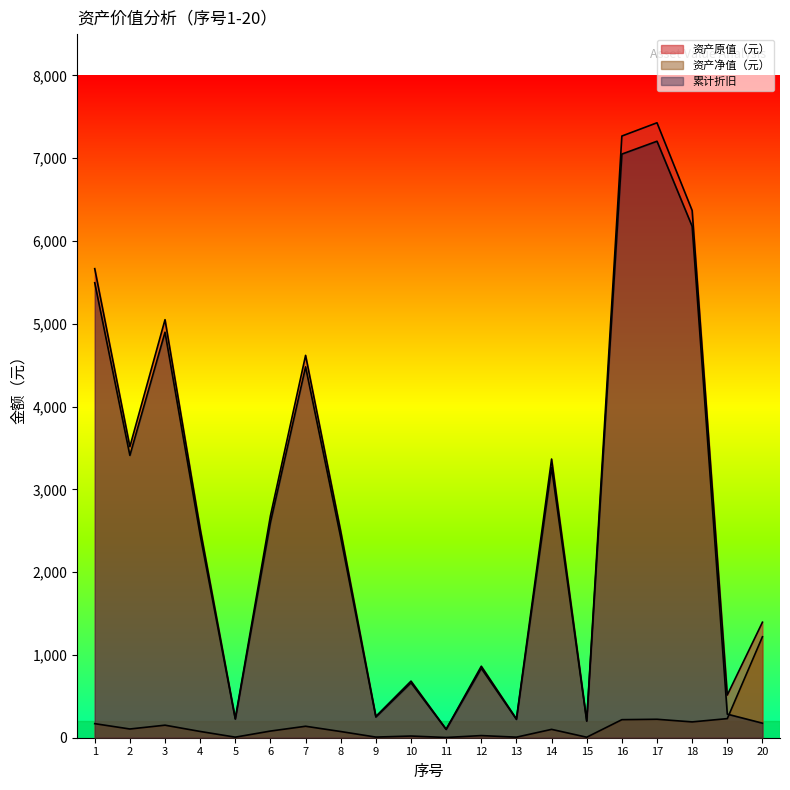

How many data points does each series have?

20